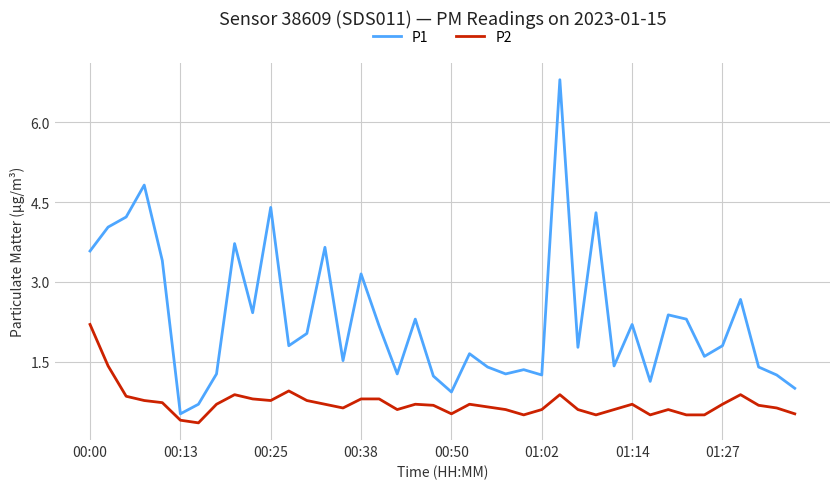

What is the maximum value shown in the chart?

6.8